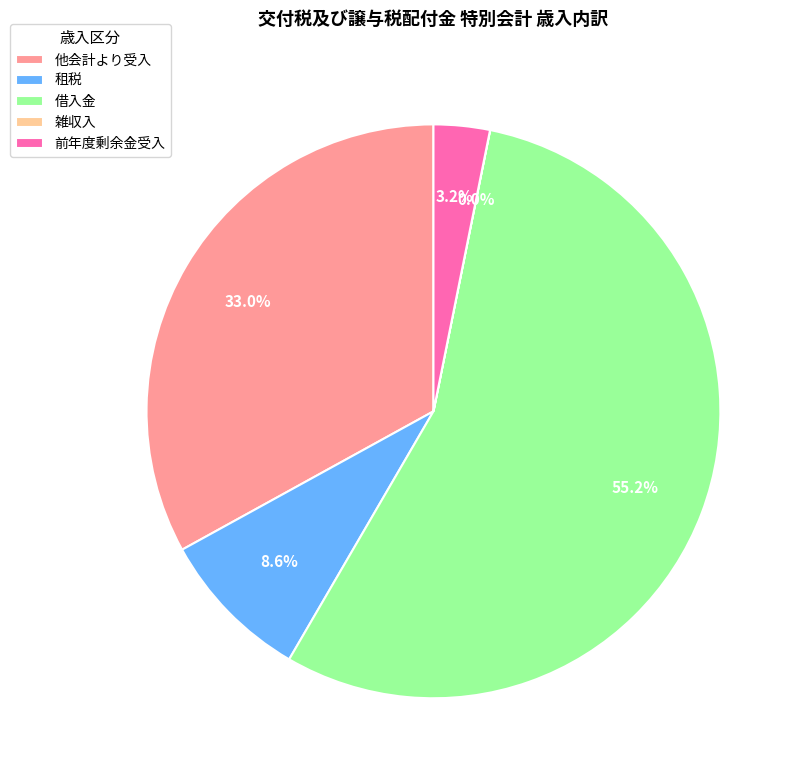

Is there any slice that represents more than half of the pie?

Yes